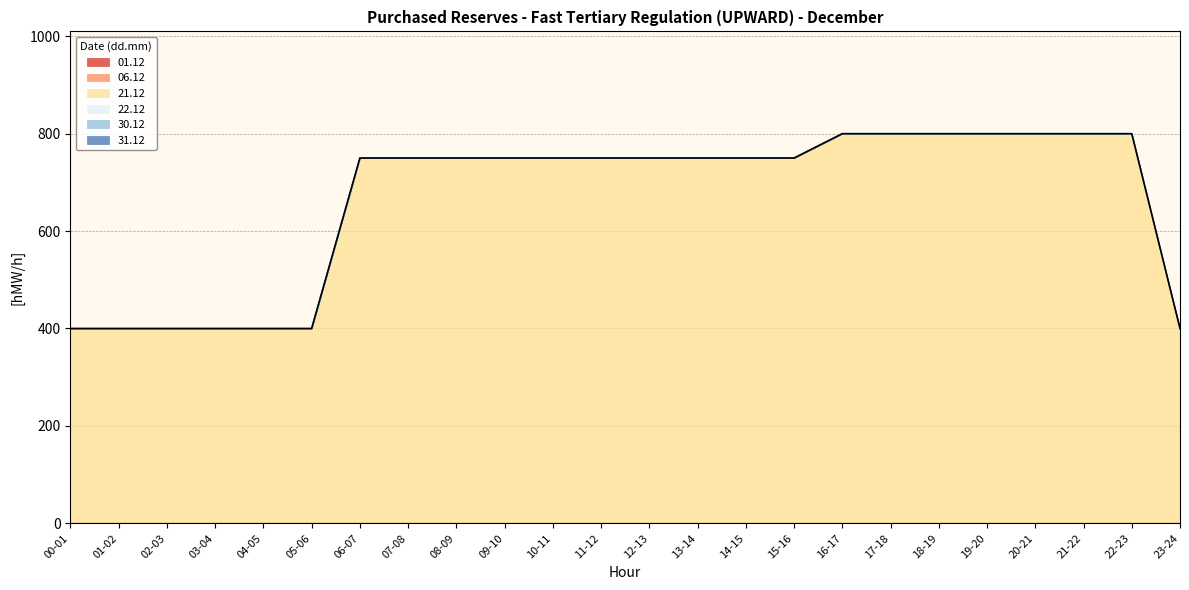

What is the spread (max minus min) of values at 20-21?

800